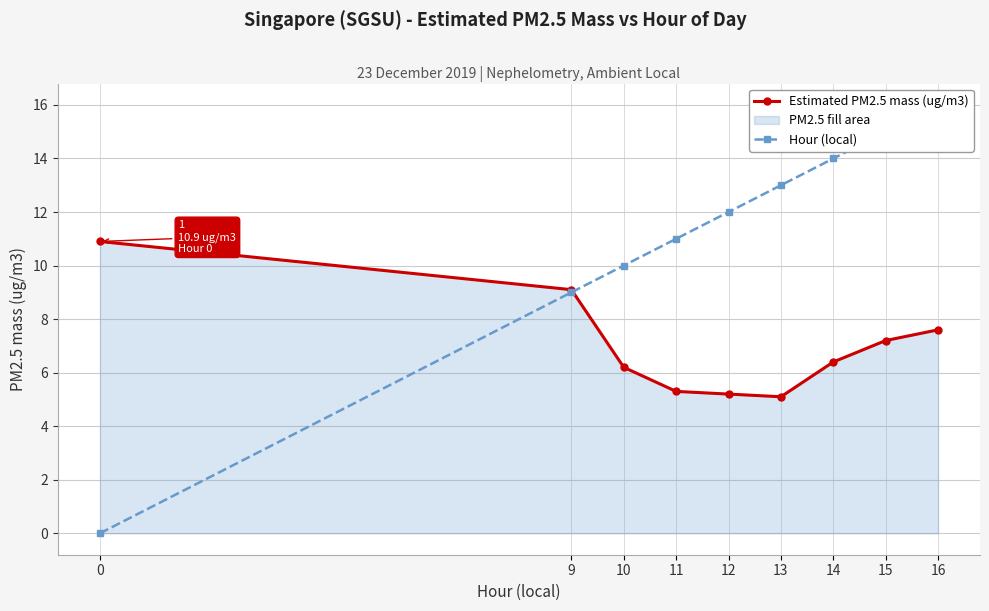

True or false: Estimated PM2.5 mass (ug/m3) has more than 0 points higher than both neighbors.

False